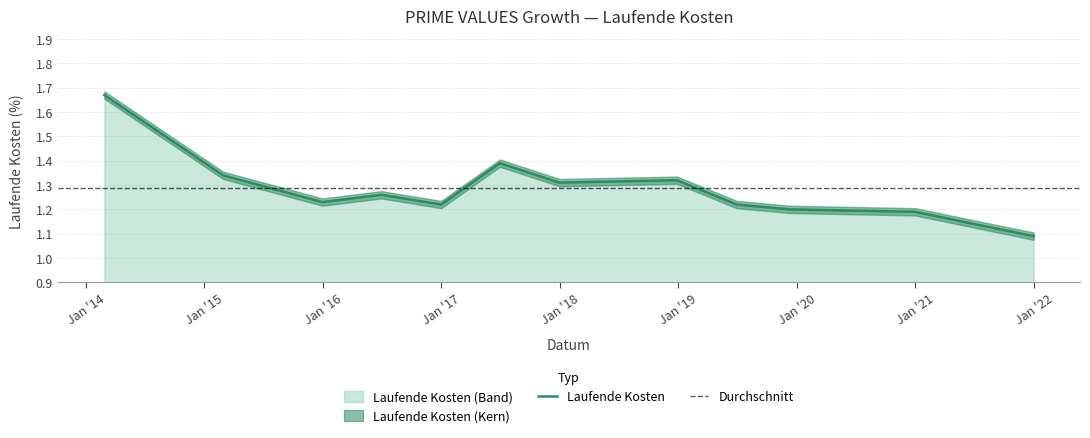

At which category does the data reach its first local valley?

2015-12-31